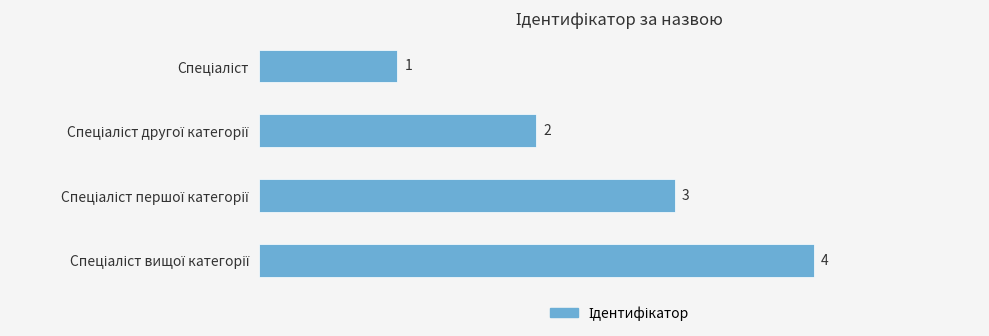

How many values are between 2 and 4?

3